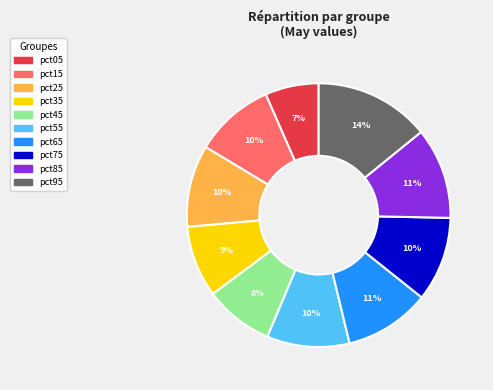

How many slices are in this pie chart?

10